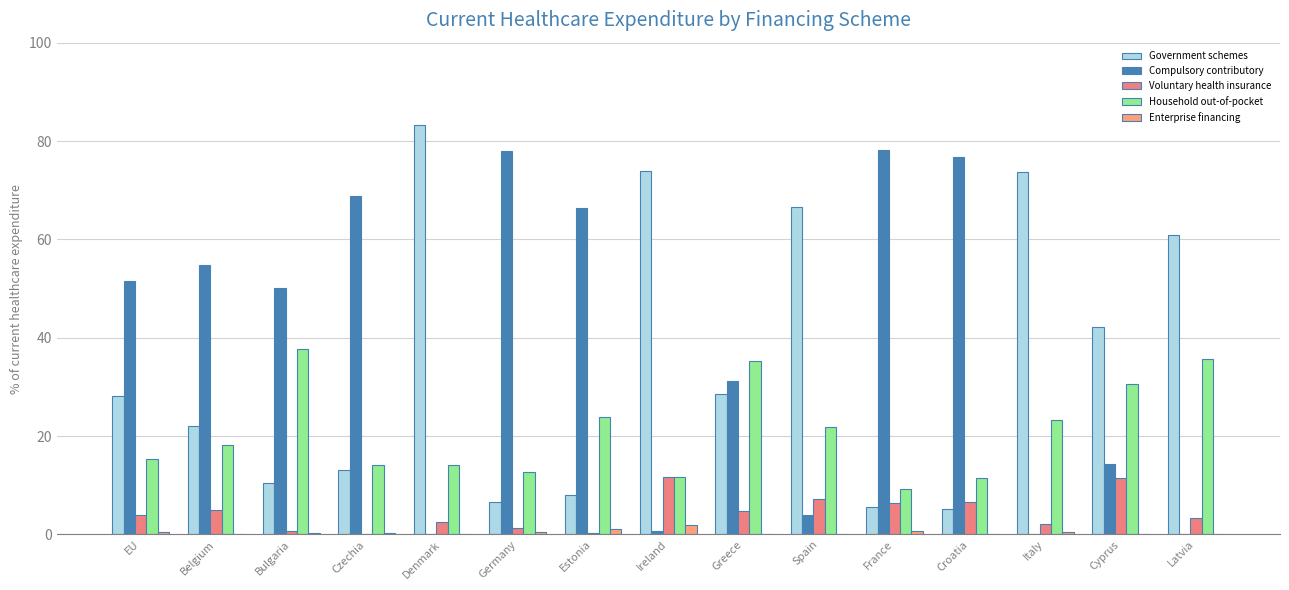

How many series are shown in this chart?

5